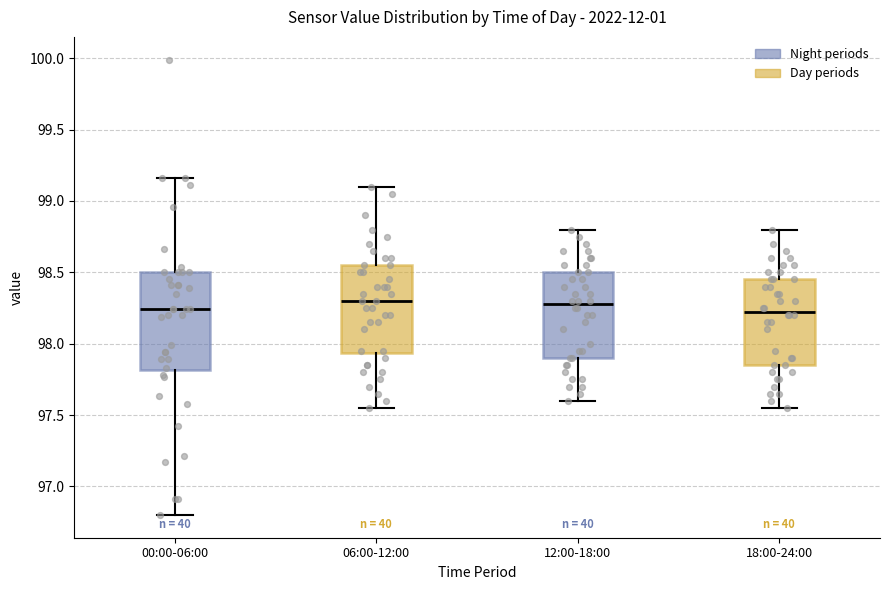

Which box is the tallest, from its lower edge to its upper edge?

00:00-06:00